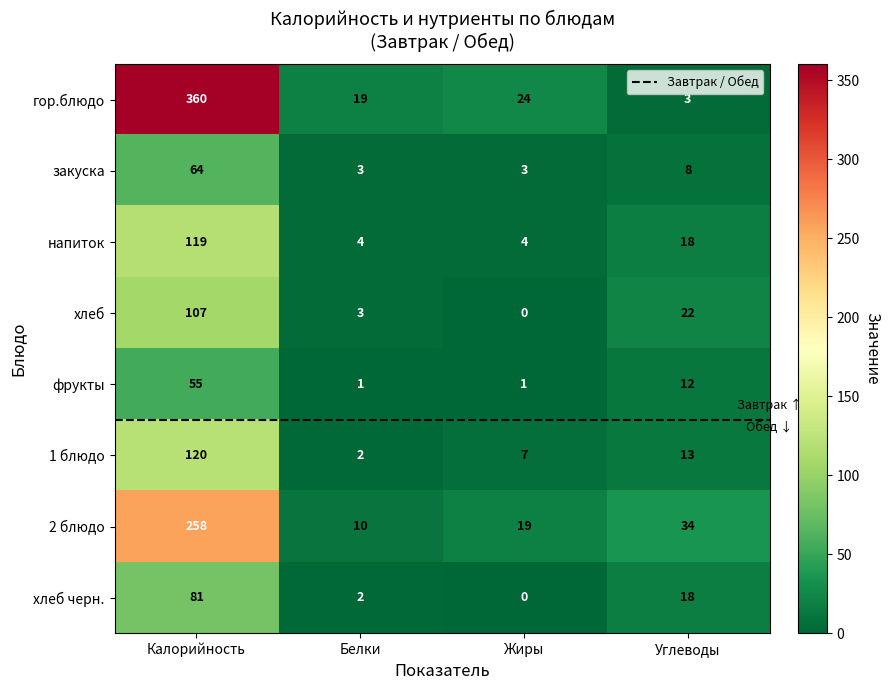

What value does the гор.блюдо series have at Жиры?

24